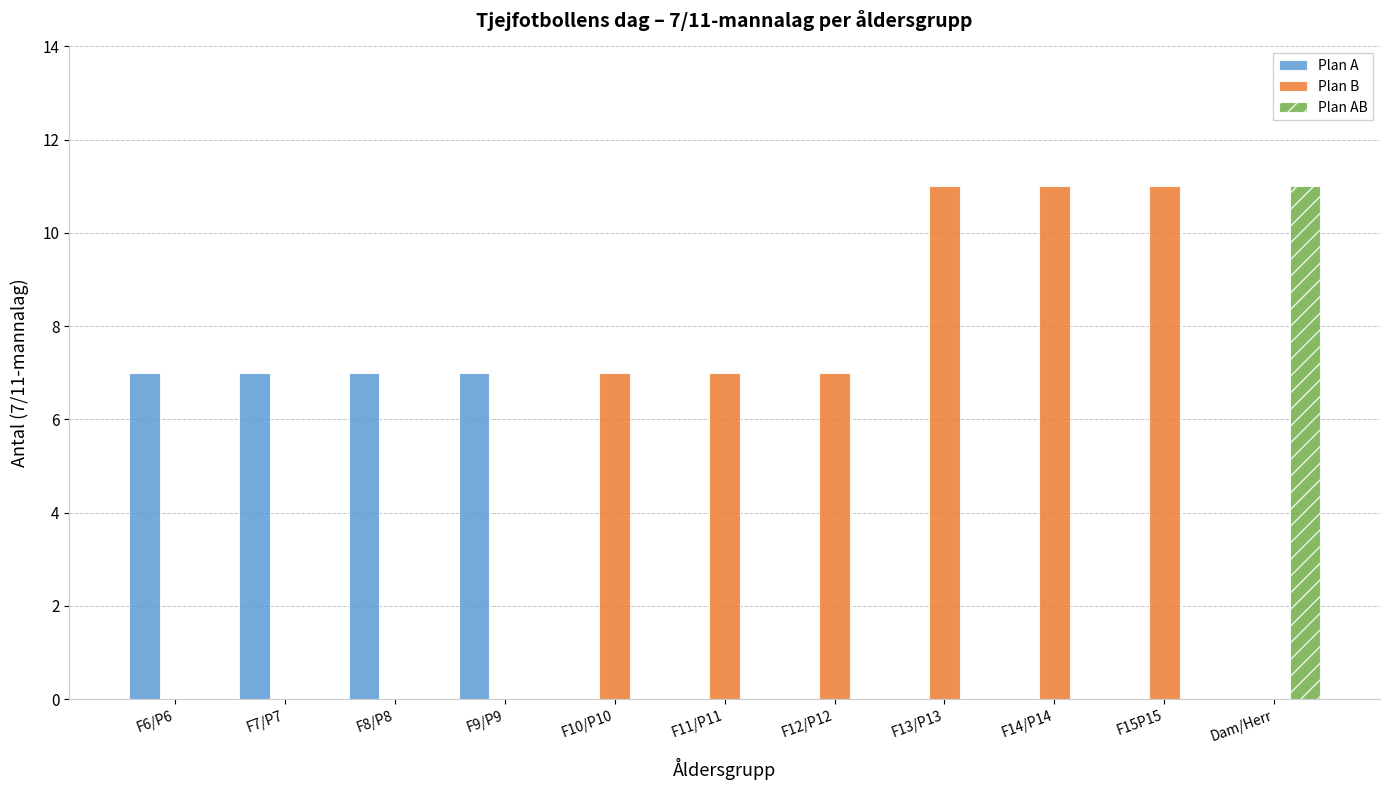

The value of Plan AB at F12/P12 is 0. True or false?

True